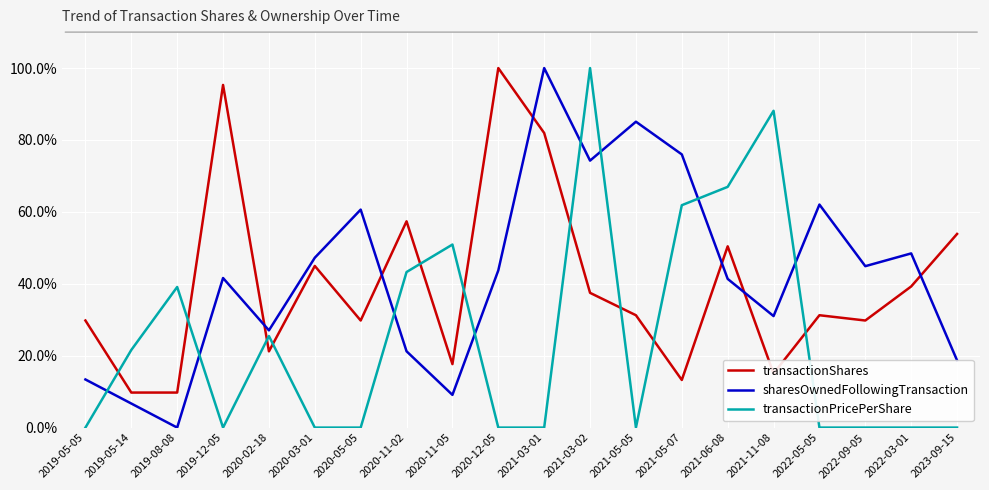

The value of sharesOwnedFollowingTransaction at 2019-08-08 is 50.5. True or false?

False